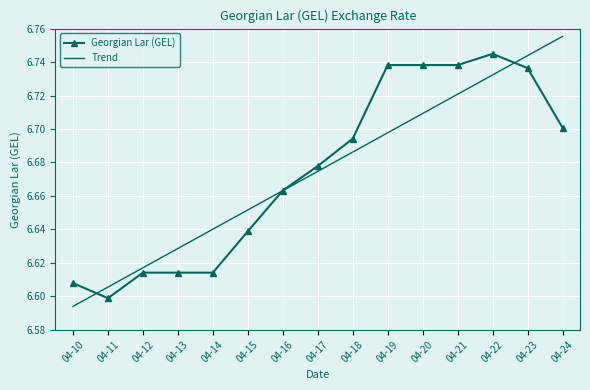

What is the total value across all series at 04-22?

13.5